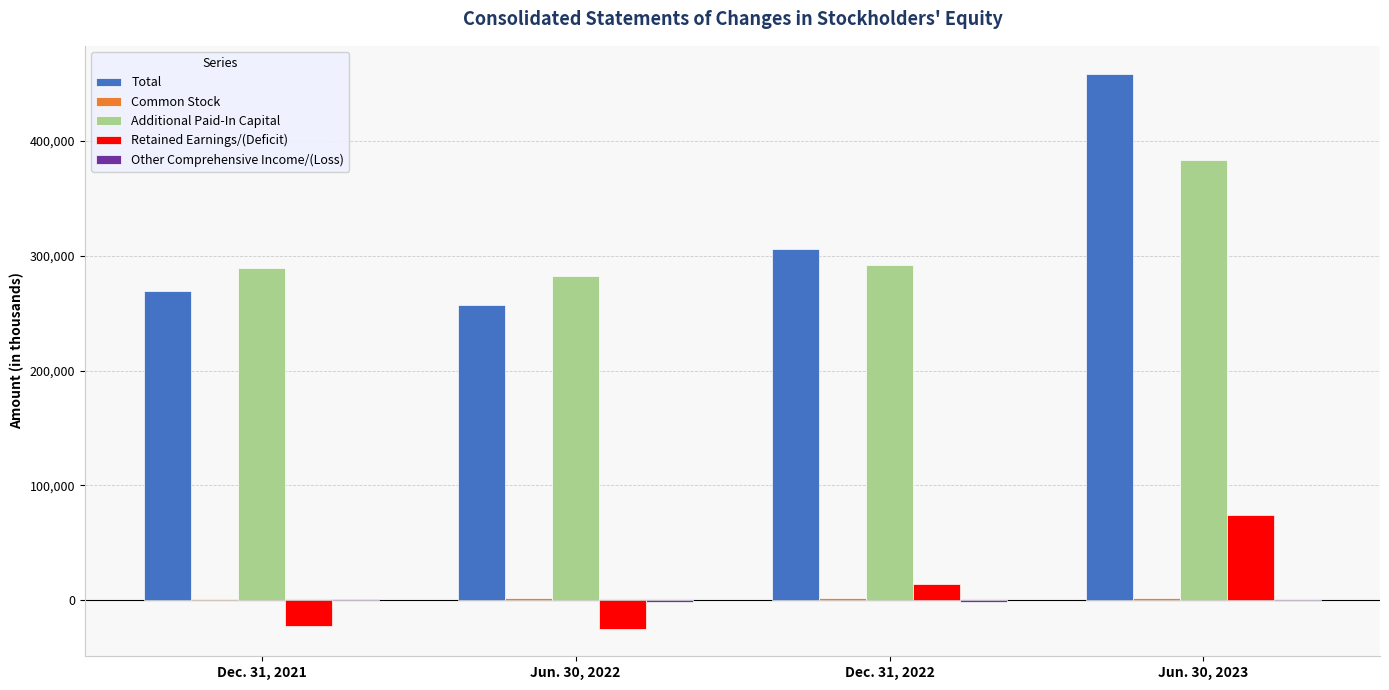

The value of Additional Paid-In Capital at Jun. 30, 2023 is 501676. True or false?

False